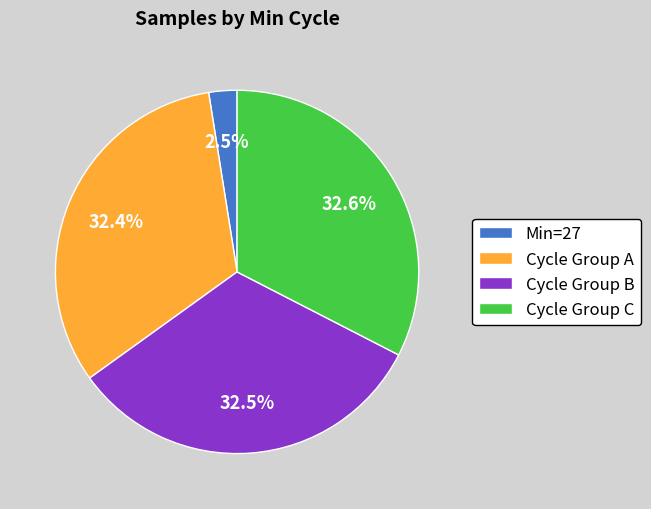

Approximately how many times larger is the value at Cycle Group B compared to Cycle Group C?

1.0